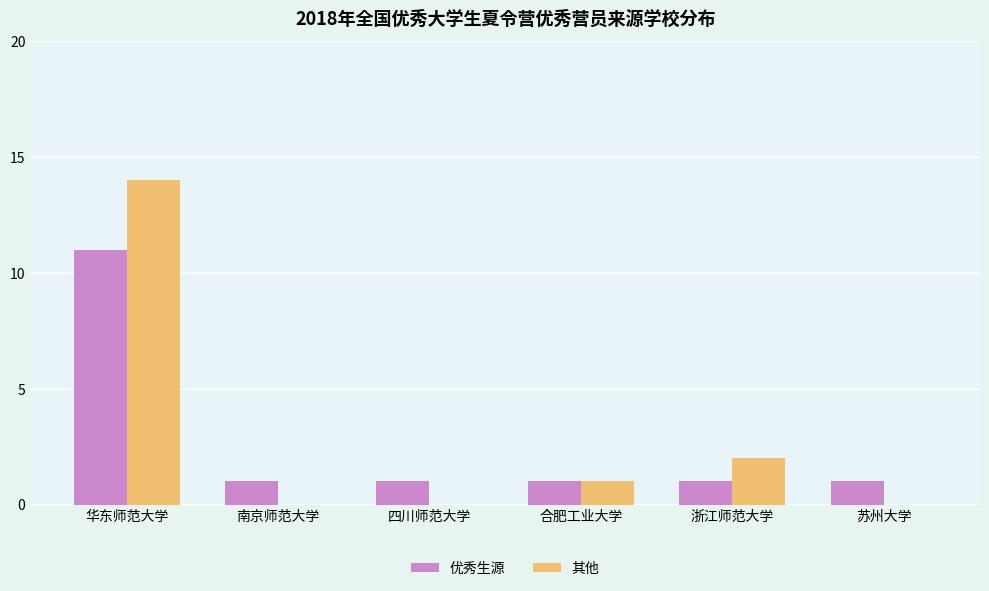

What are all the series names shown in the legend?

优秀生源, 其他